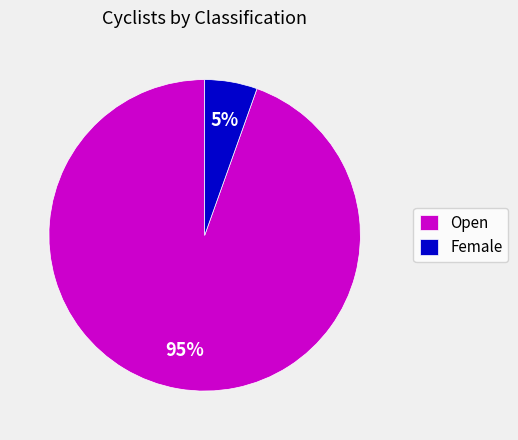

How many segments does this pie chart have?

2